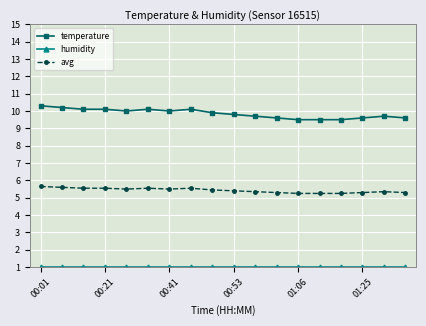

Is this an area chart (filled region under the line)?

No